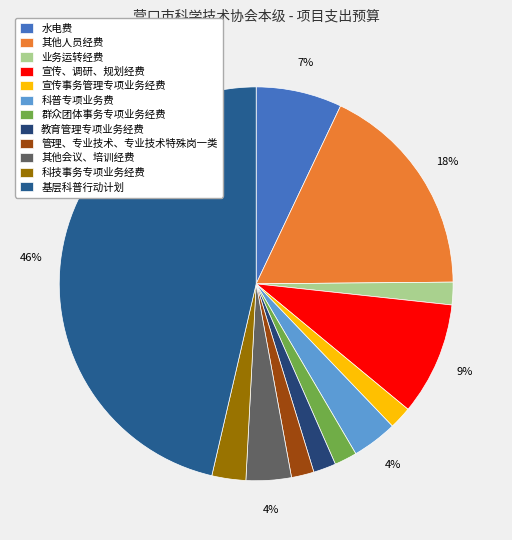

Is it true that 业务运转经费 is 13% of the pie?

False